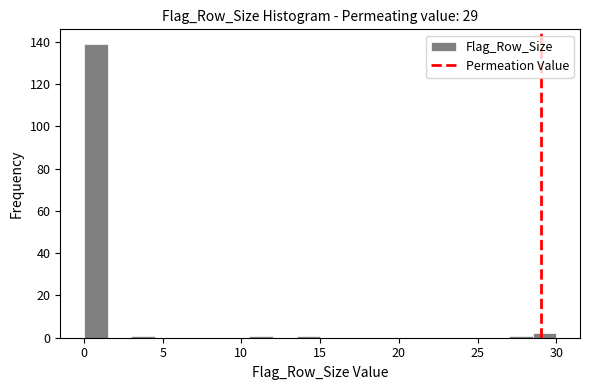

Read against the x-axis, roughly where is the centre of the tallest bar?

1.0